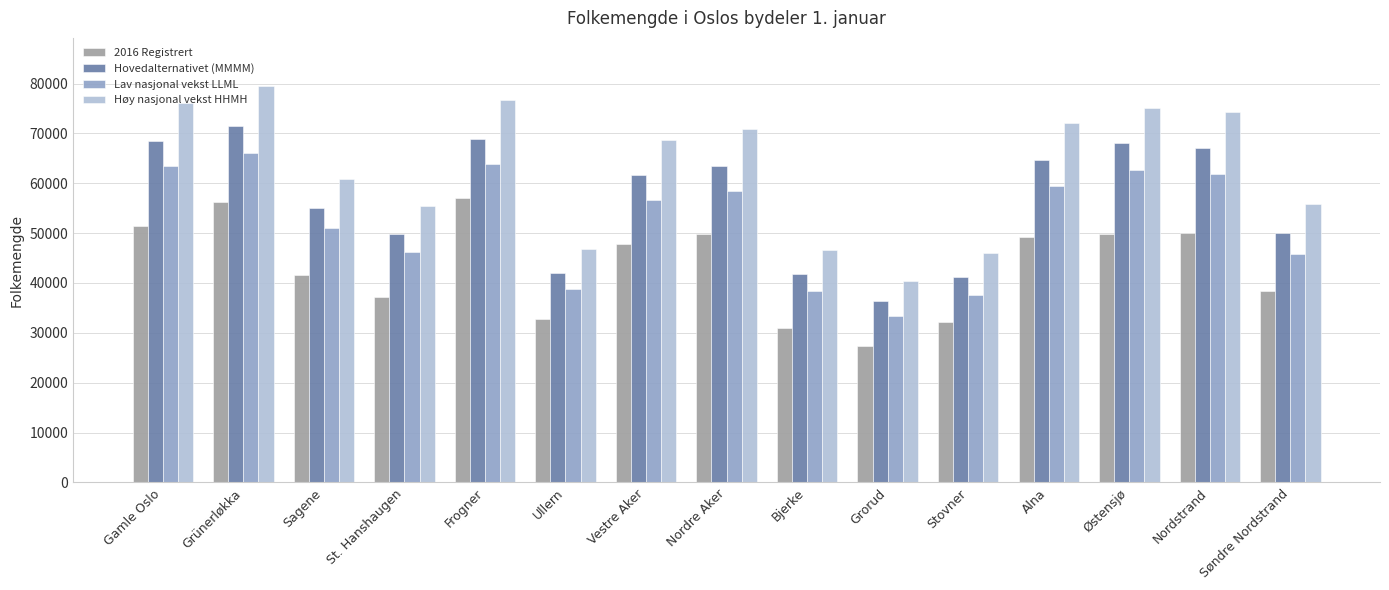

What is the difference between the highest and lowest values at Alna?

22776